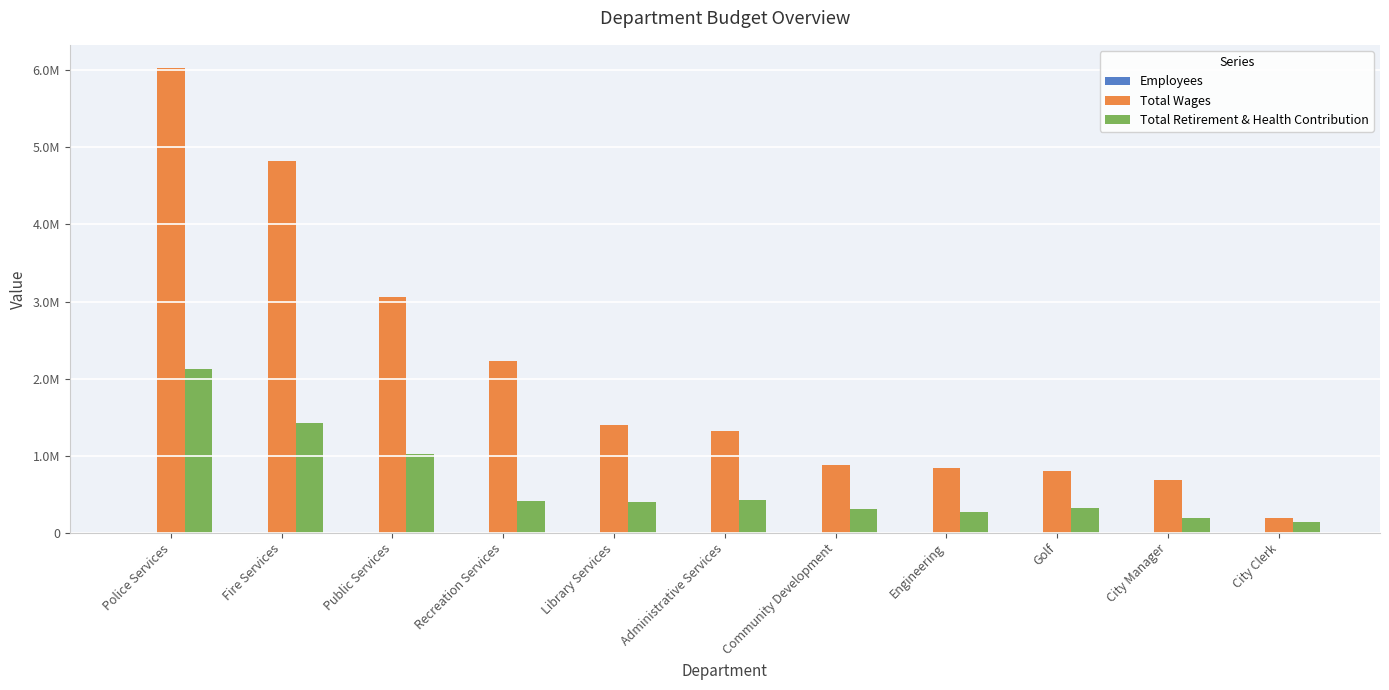

What is the sum of the Total Wages values at Library Services and Recreation Services?

3634351